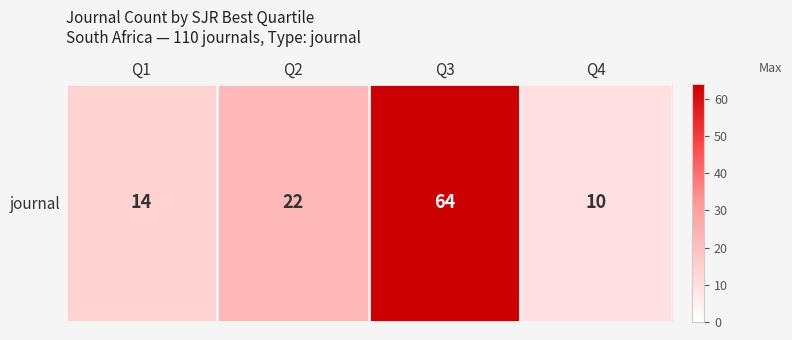

List the labels in order of value, largest first.

Q3, Q2, Q1, Q4